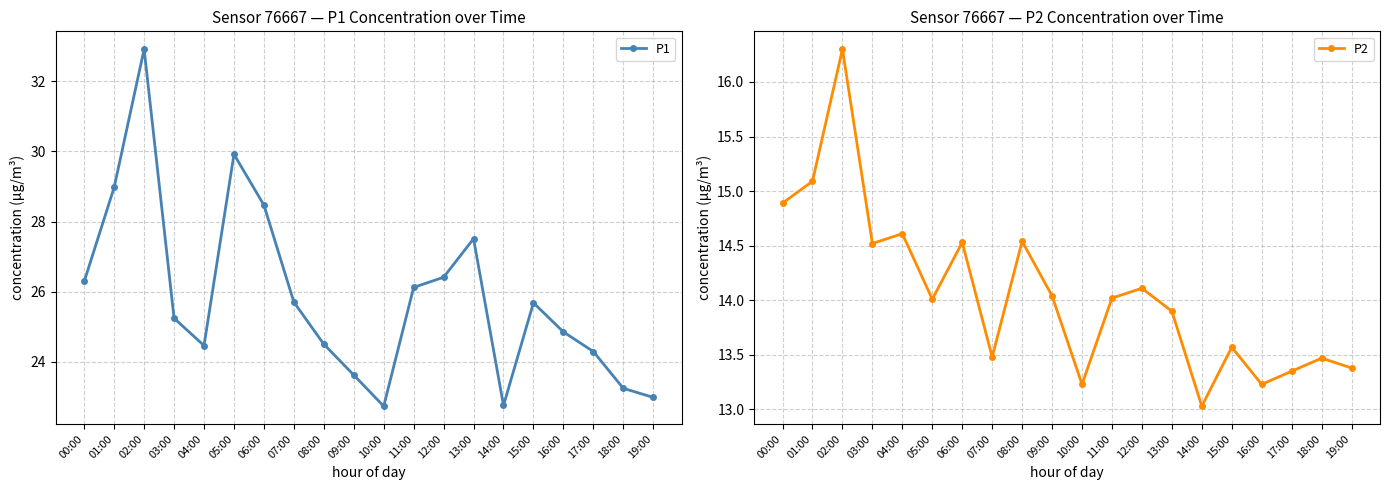

Is it true that P2 equals 14.0 at 09:00?

True